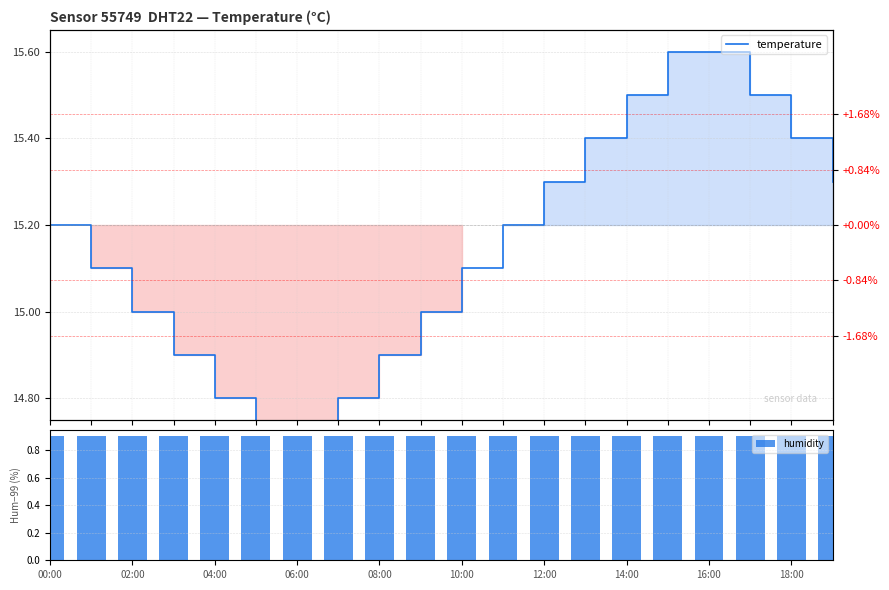

At 19, list the series in order from smallest to largest.

humidity, temperature